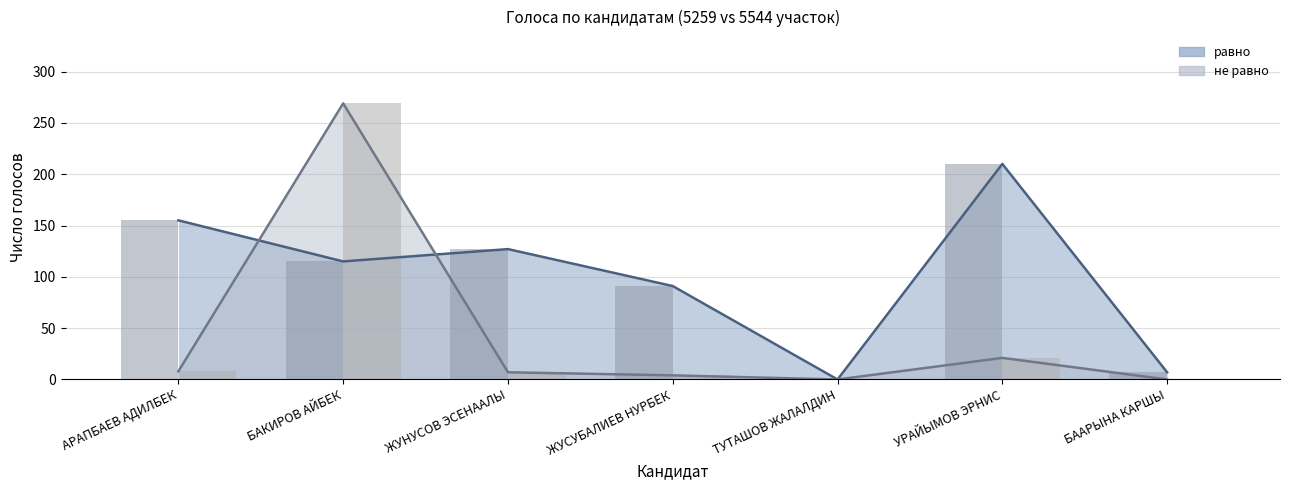

The не равно series shows 160 at БАКИРОВ АЙБЕК. True or false?

False